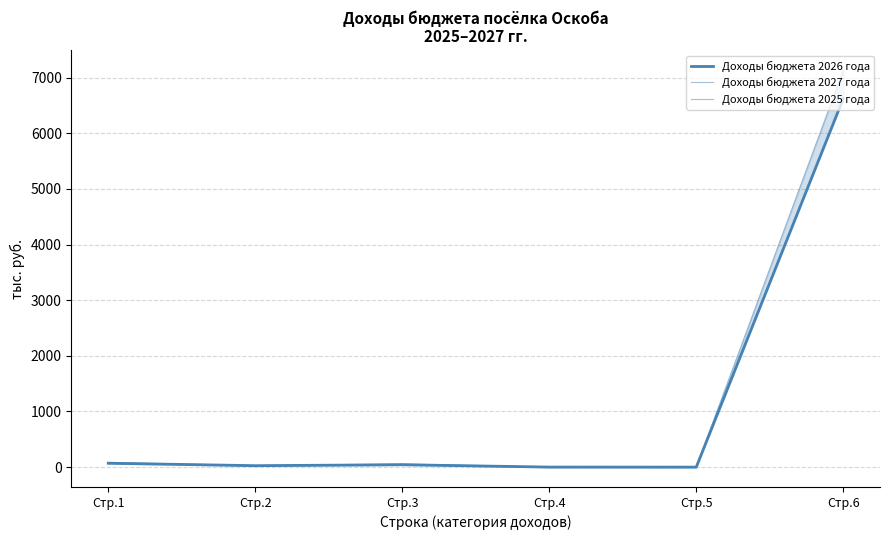

How many interior local valleys does the Доходы бюджета 2025 года series have?

2